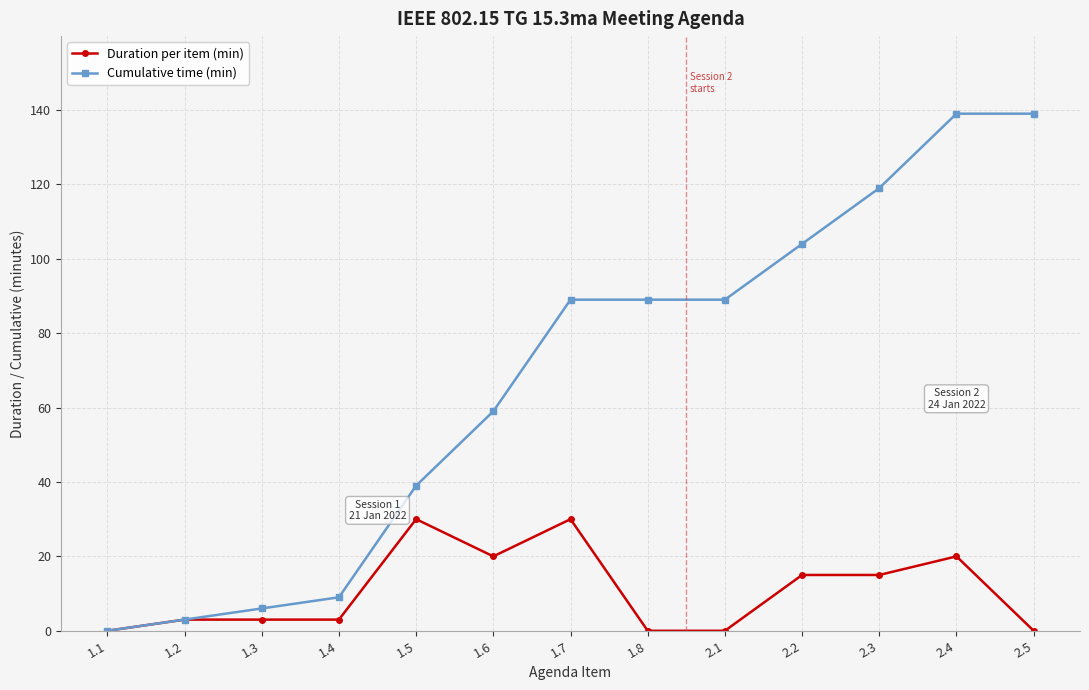

What is the sum of the Duration per item (min) values at 2.2 and 1.5?

45